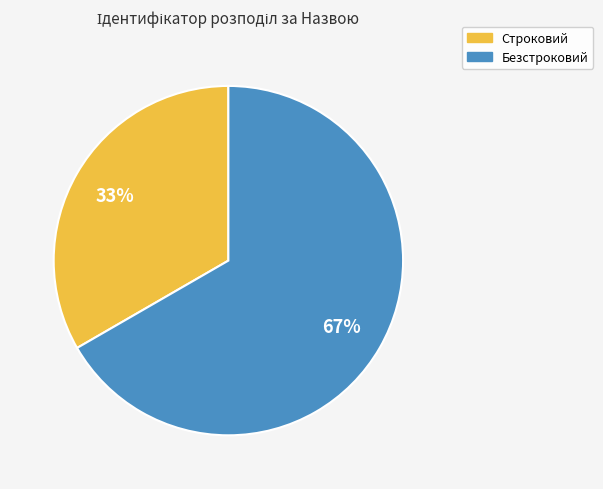

To the nearest percent, what percentage of the pie is Строковий?

33%